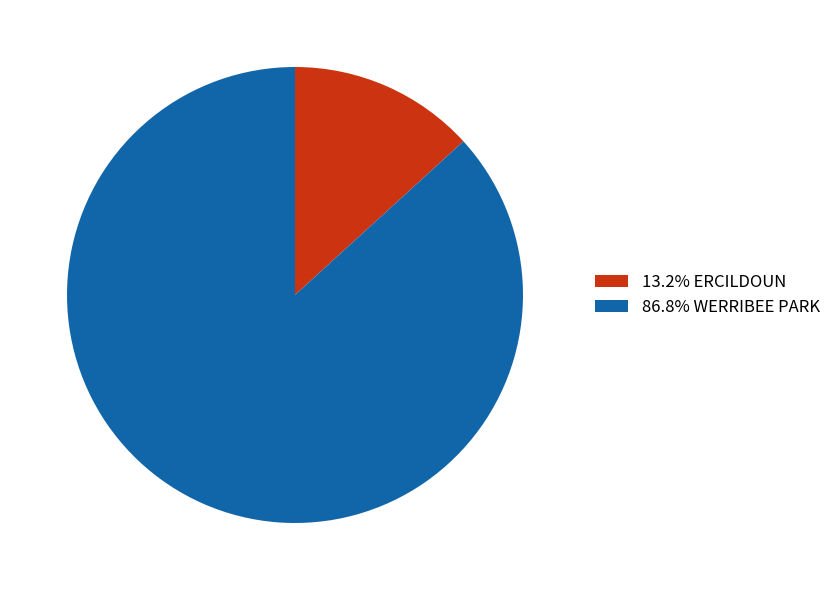

Is 86.8% WERRIBEE PARK the majority of the pie?

Yes